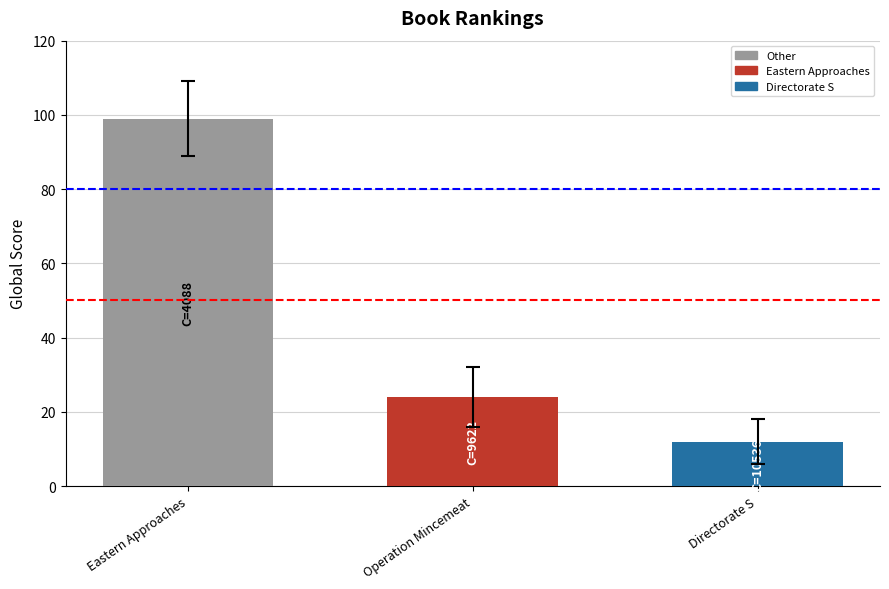

What is the label of the 2nd bar from the left?

Operation Mincemeat